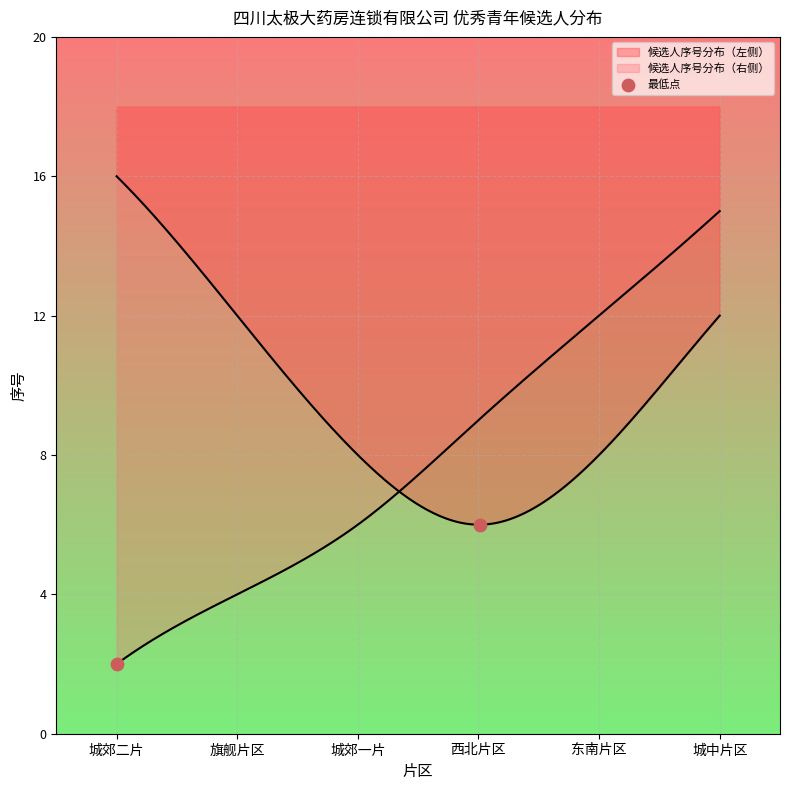

Between 旗舰片区 and 城郊二片, which is larger?

城郊二片